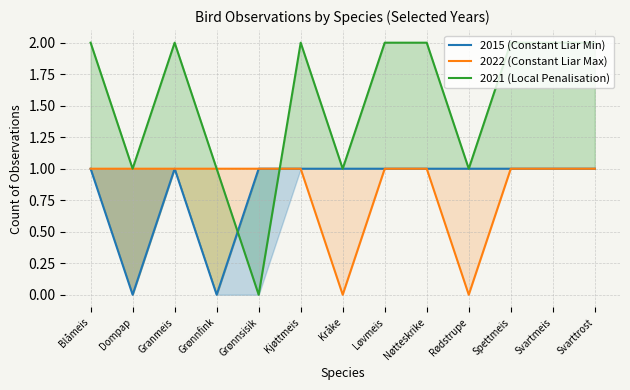

How many distinct data groups are displayed?

3